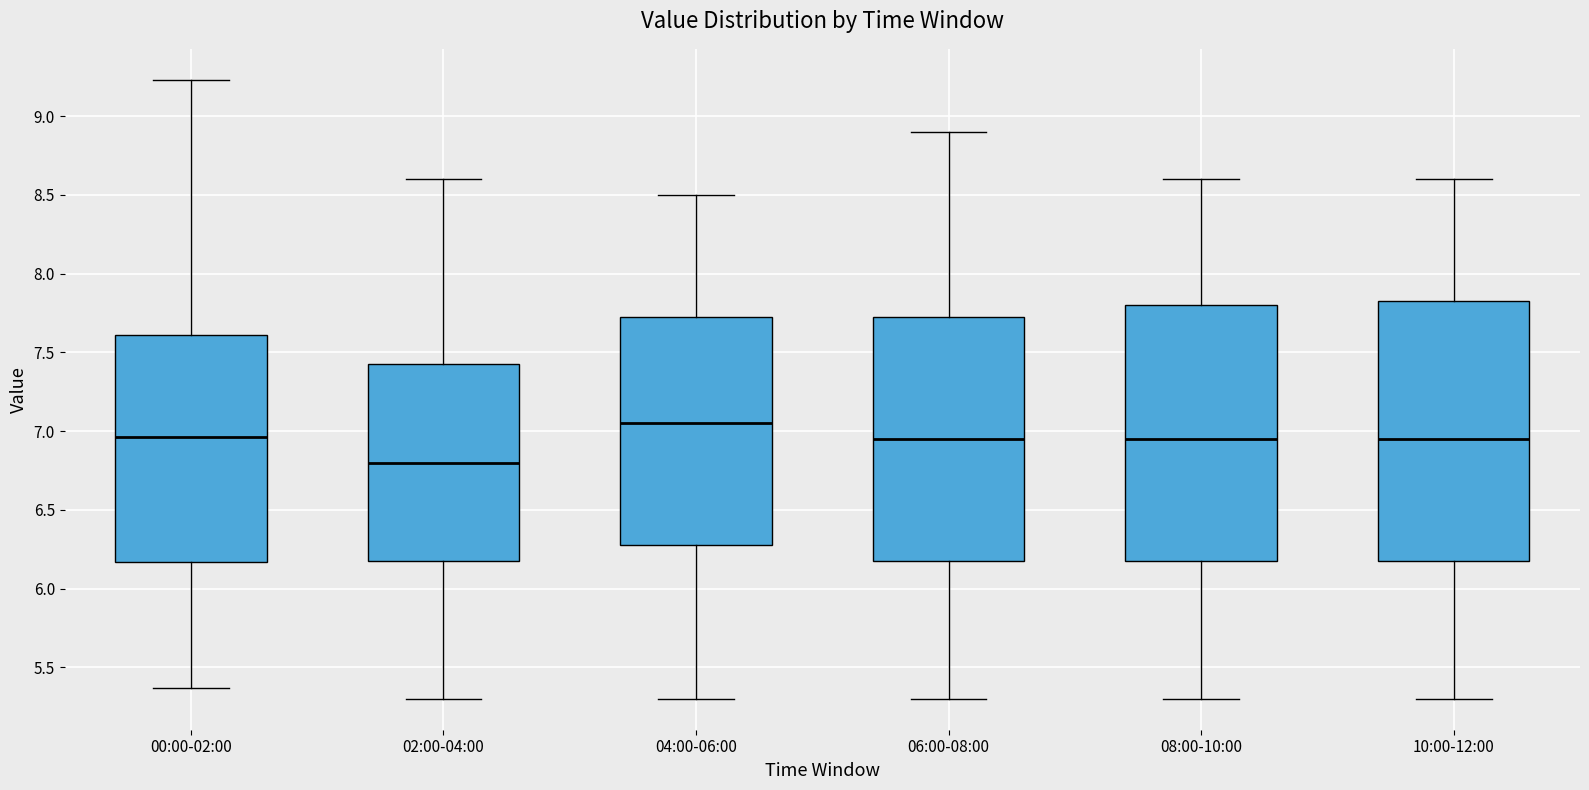

Where does the upper whisker of the box for 08:00-10:00 end on the y-axis? The values are not printed on the chart, so give them approximately, as read against the axis.

8.60